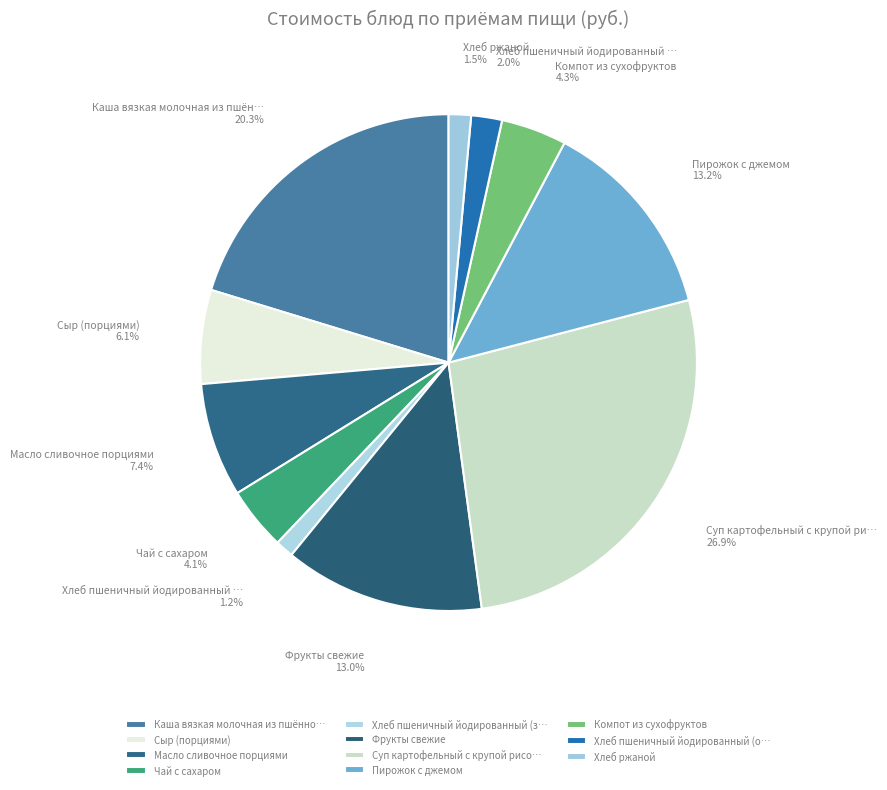

Rank the categories by value from highest to lowest.

Суп картофельный с крупой рисовой, Каша вязкая молочная из пшённой крупы, Пирожок с джемом, Фрукты свежие, Масло сливочное порциями, Сыр (порциями), Компот из сухофруктов, Чай с сахаром, Хлеб пшеничный йодированный (обед), Хлеб ржаной, Хлеб пшеничный йодированный (завтрак)